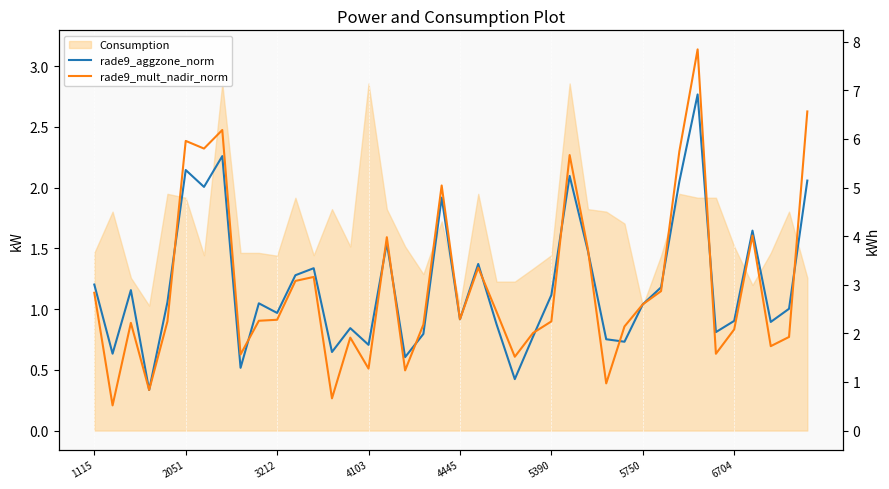

At 4103, list the series in order from smallest to largest.

rade9_mult_nadir_norm, rade9_aggzone_norm